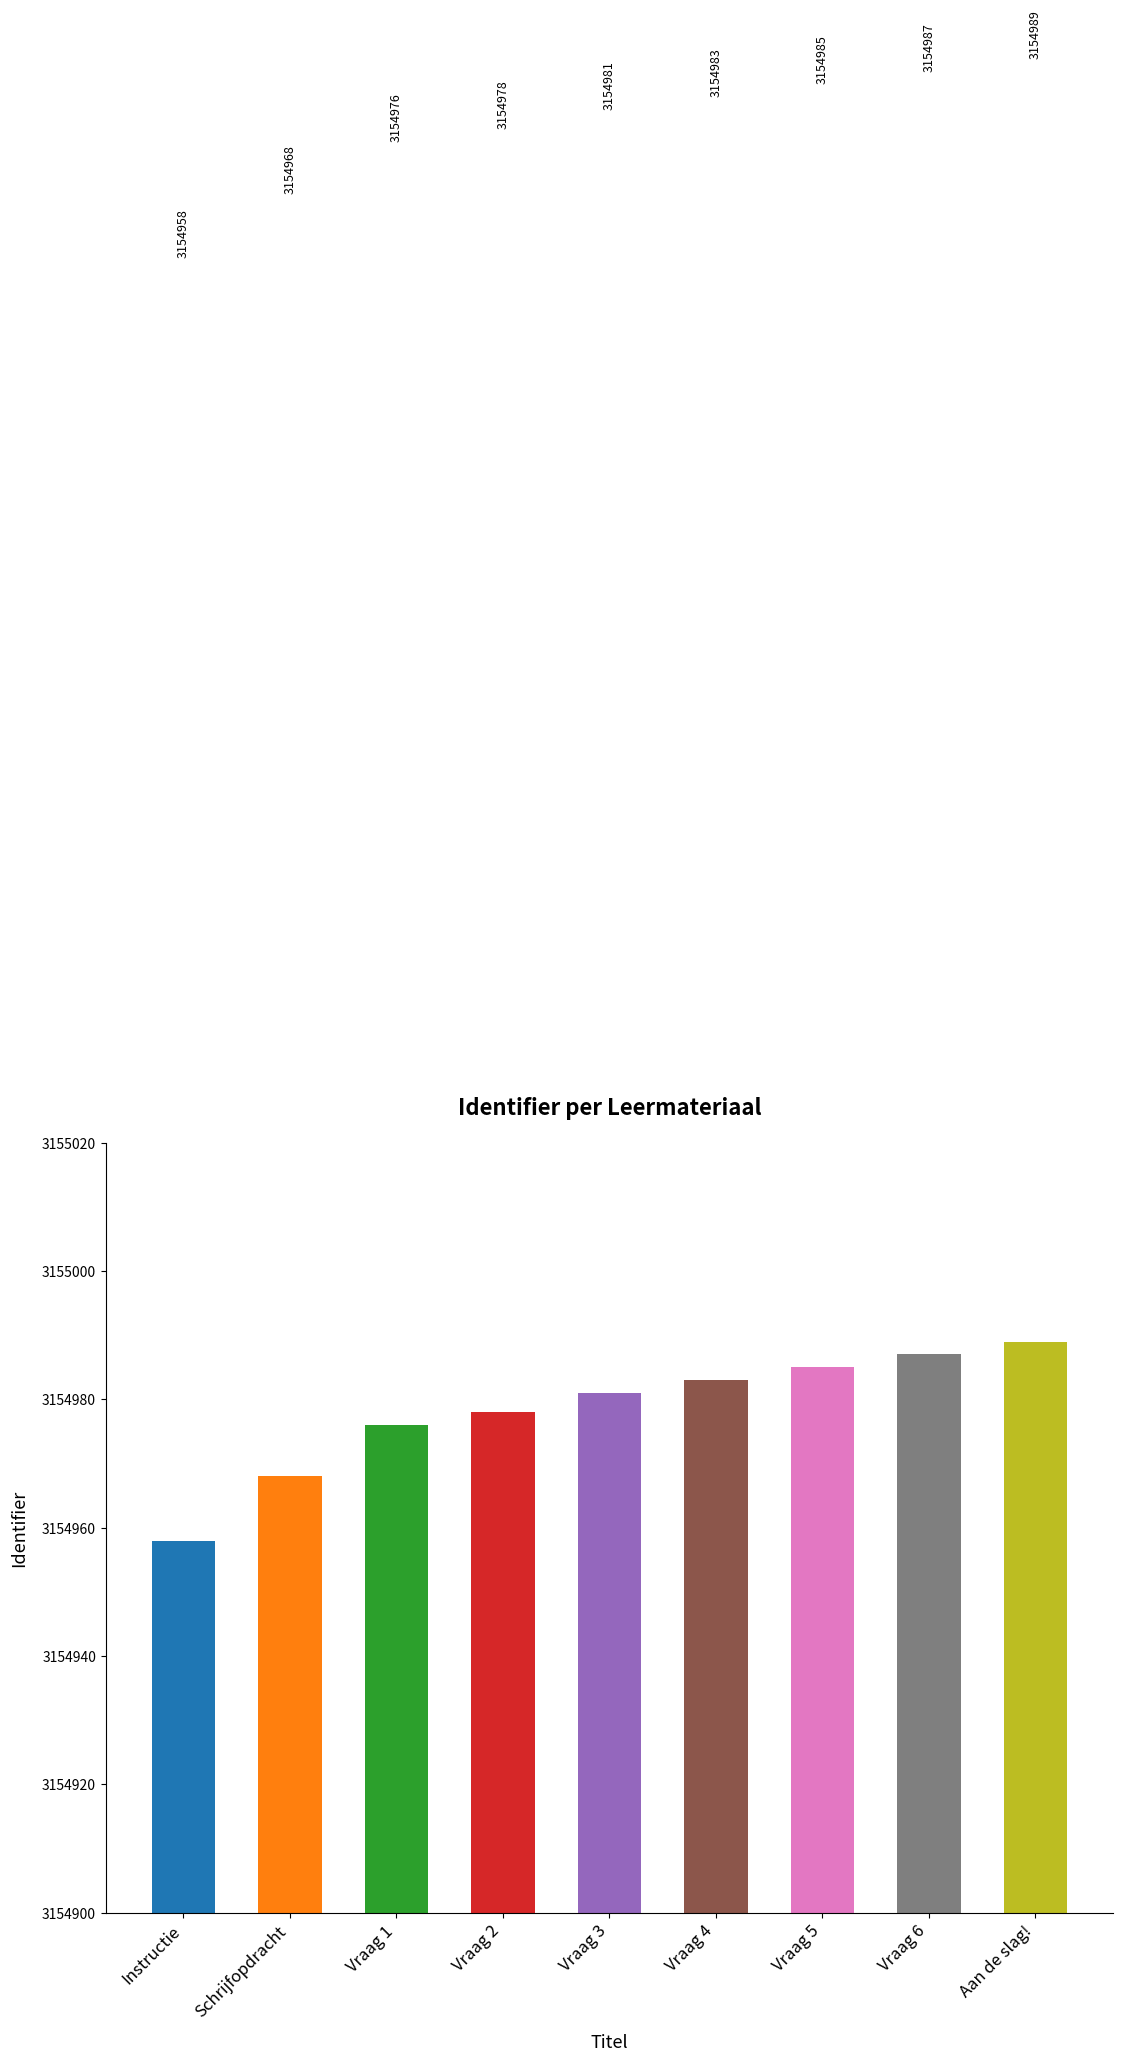

What is the average value?

3154978